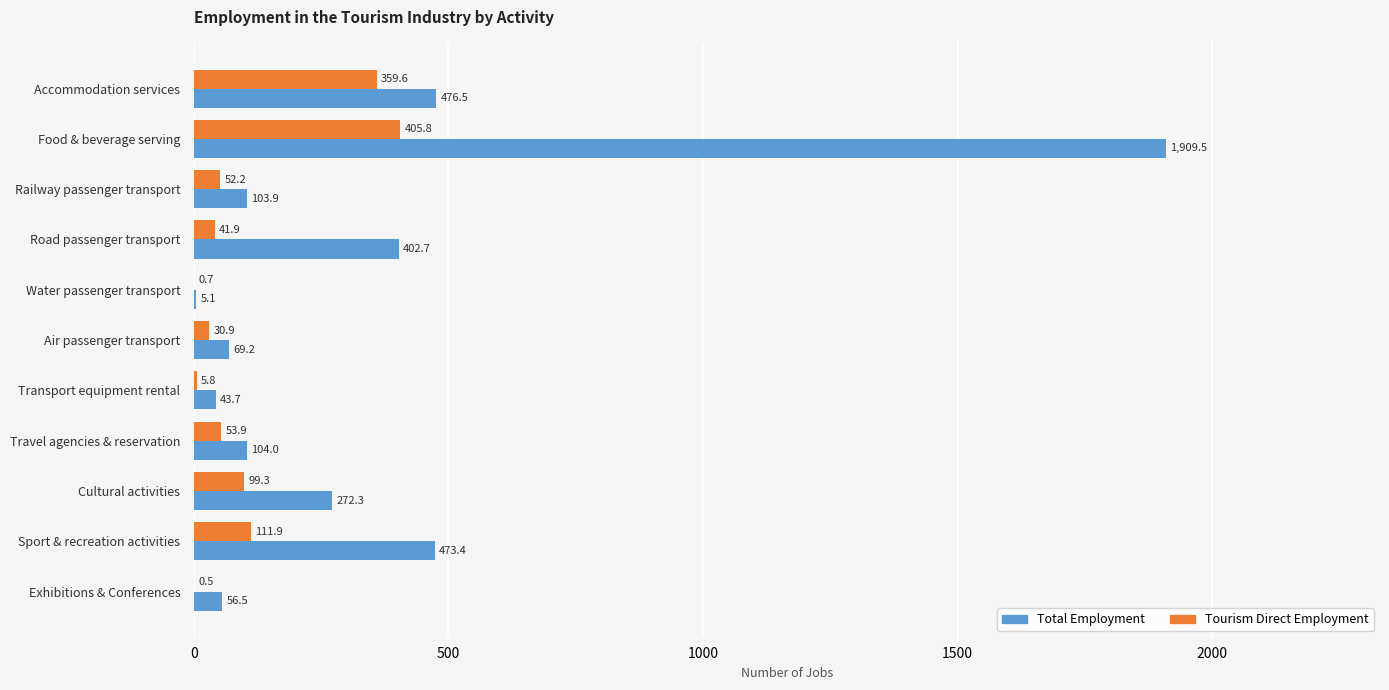

Count the number of categories in the chart.

11